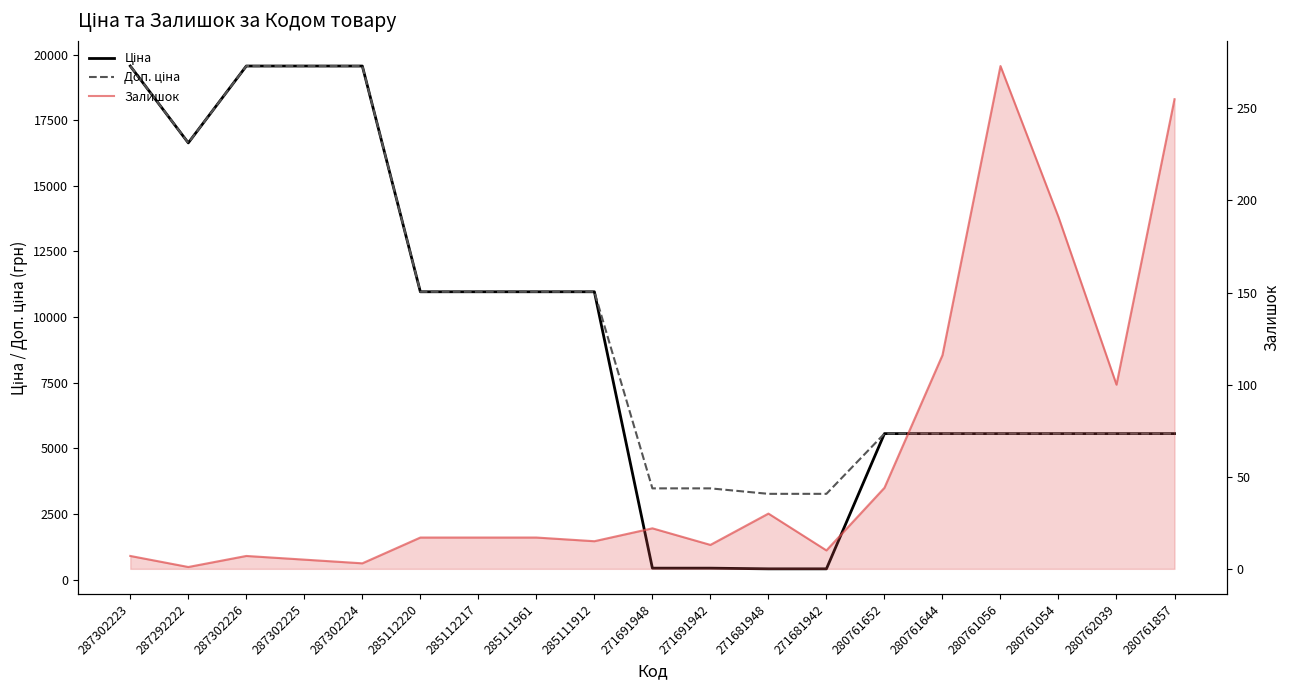

What is the difference between the maximum and minimum values in the Ціна series?

19156.7